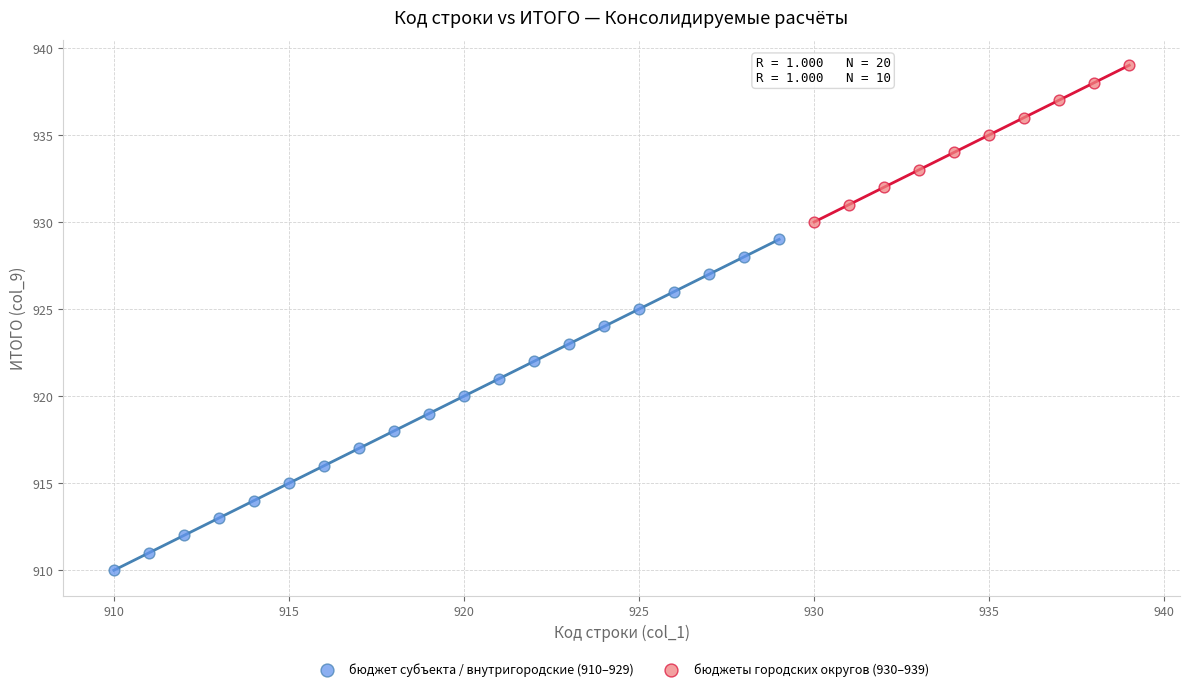

Which series has the largest Y range (max minus min)?

бюджет субъекта / внутригородские (910–929)